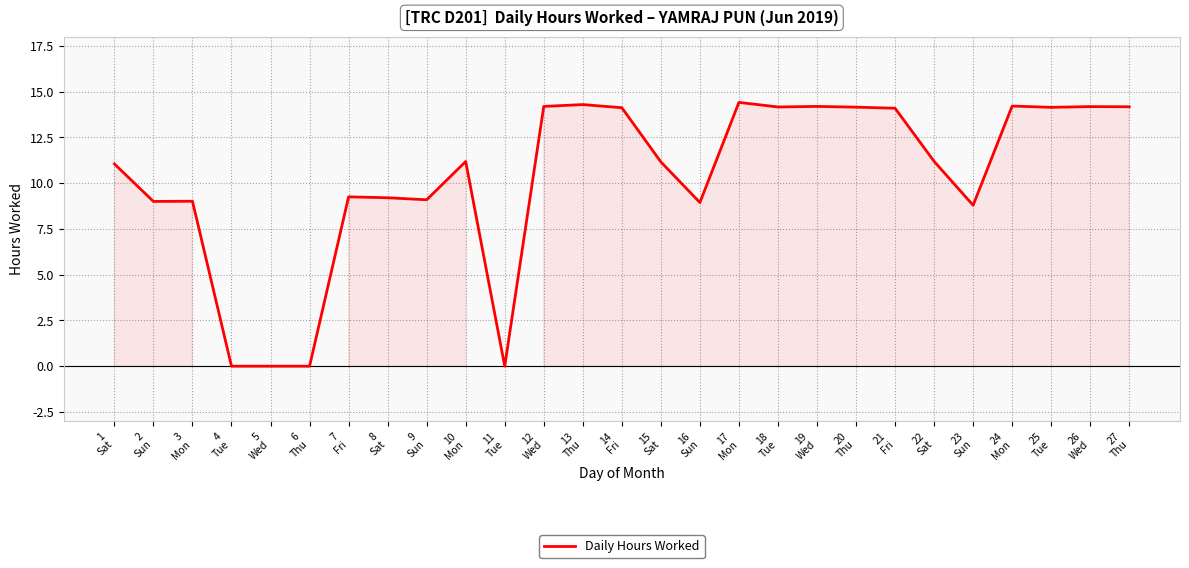

What is the average value?

10.3